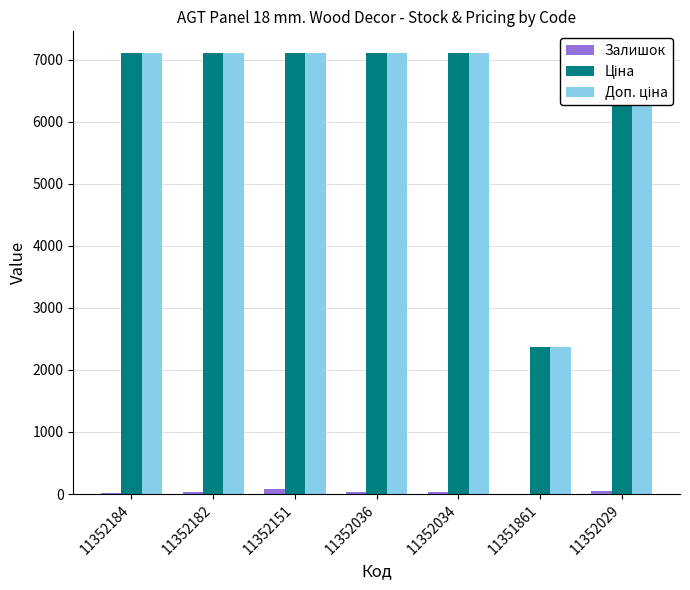

What is the sum of the Ціна values at 11352036 and 11351861?

9471.2